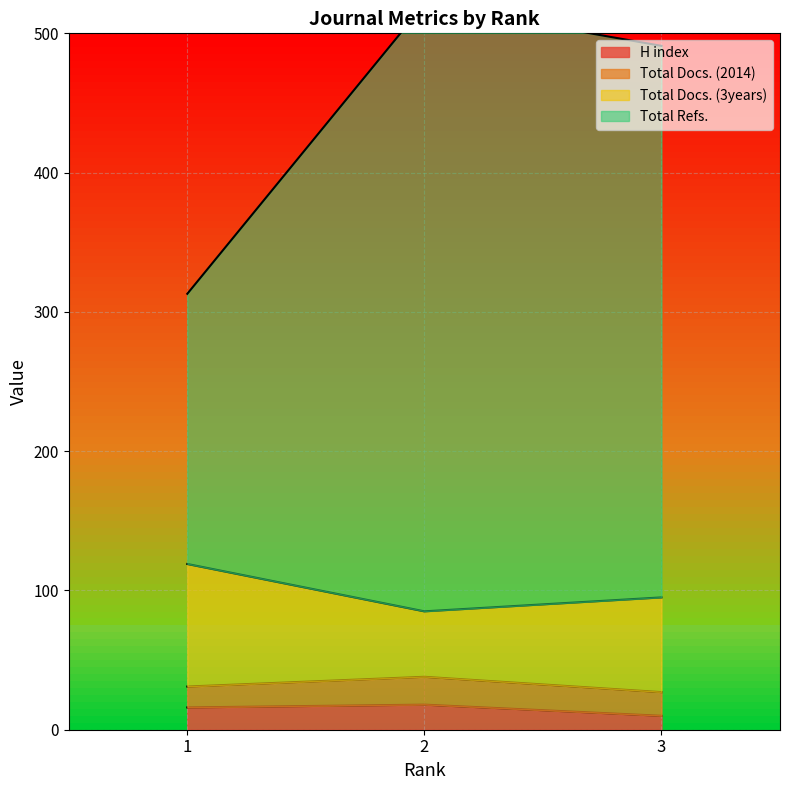

The Total Refs. series shows 330 at 3. True or false?

False